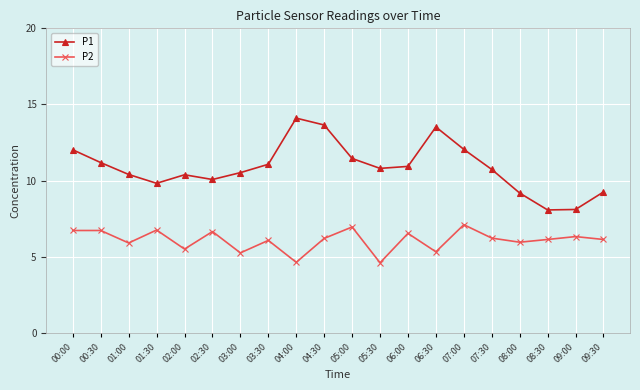

At which category does P1 reach its first local valley?

01:30